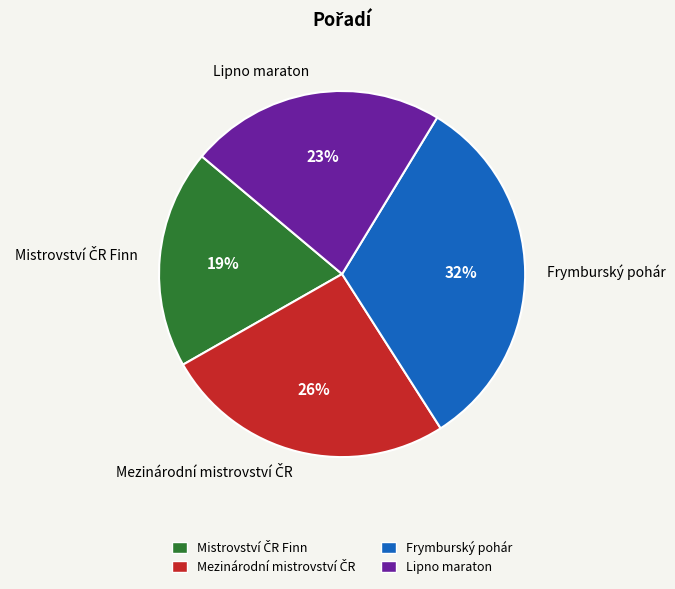

Is there a majority slice in this chart?

No